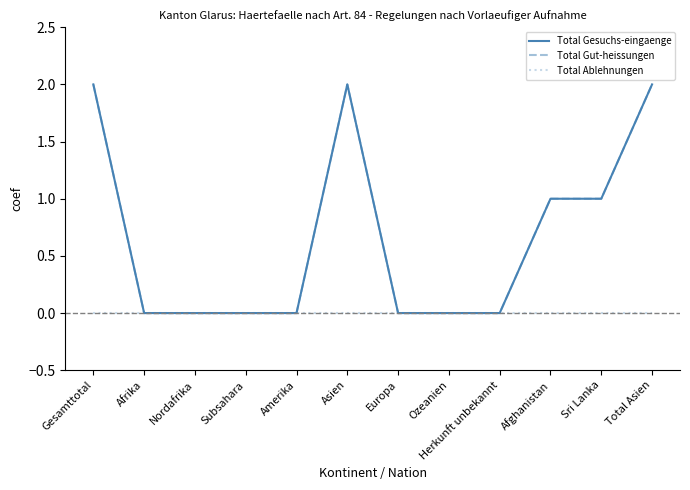

Does the chart have visible grid lines?

No